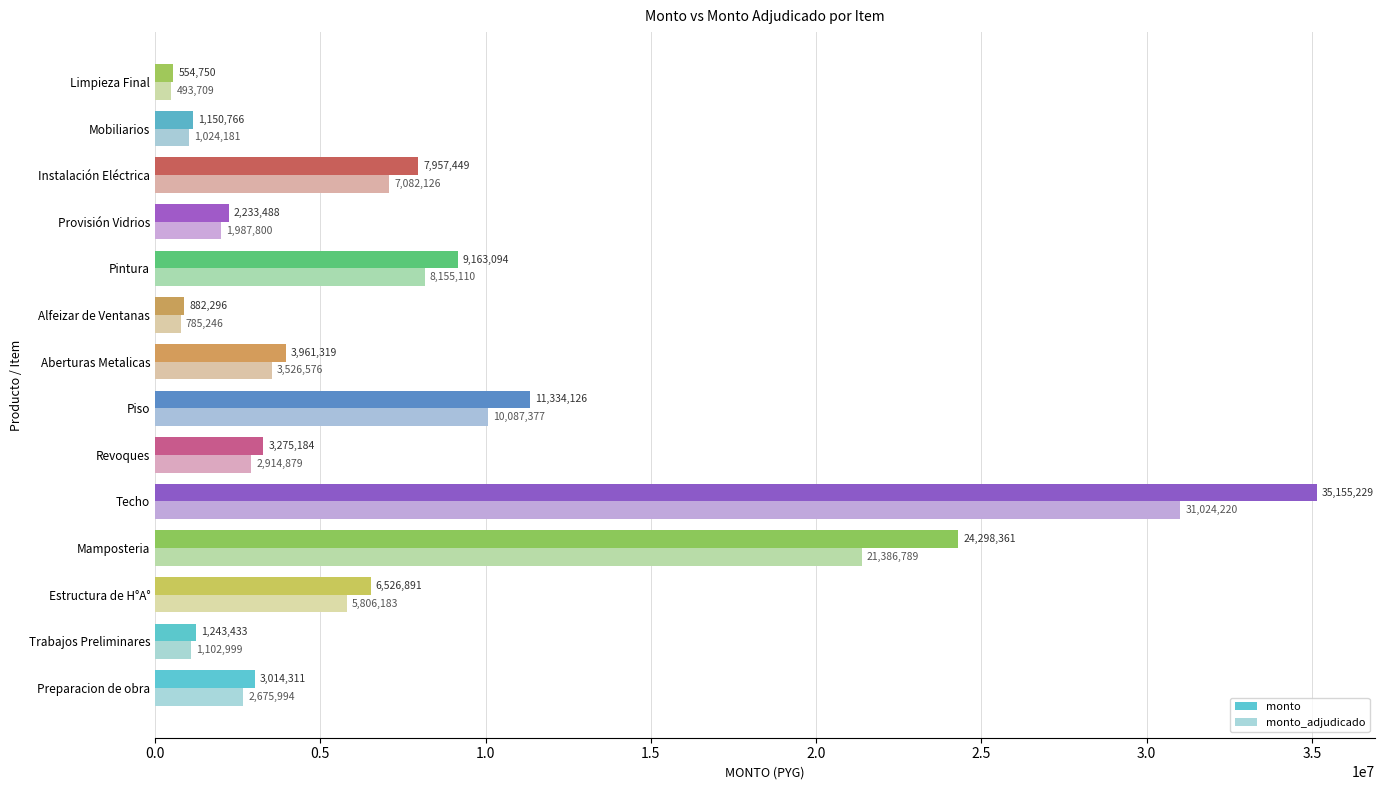

What is the difference between the highest and lowest values at Provisión Vidrios?

245688